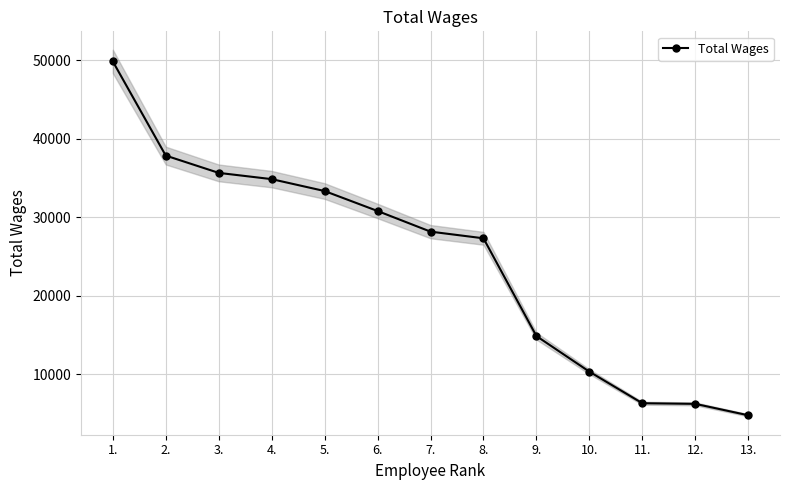

Reading left to right, transcribe all the data shown in this chart.

1.=49865	2.=37853	3.=35648	4.=34851	5.=33332	6.=30787	7.=28155	8.=27305	9.=14839	10.=10297	11.=6273	12.=6193	13.=4737